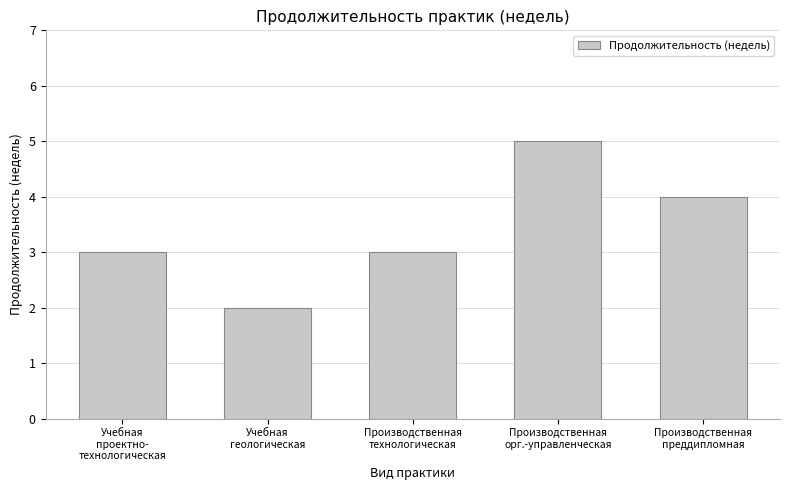

What is the value of the 1st bar from the left?

3